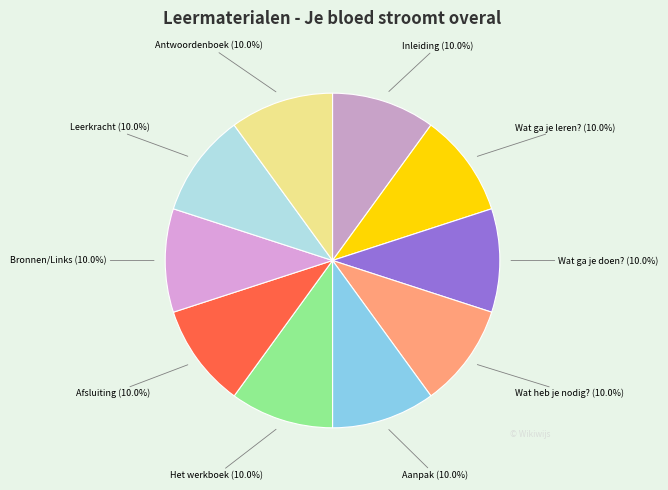

The Leerkracht slice represents 10% of the pie. True or false?

True